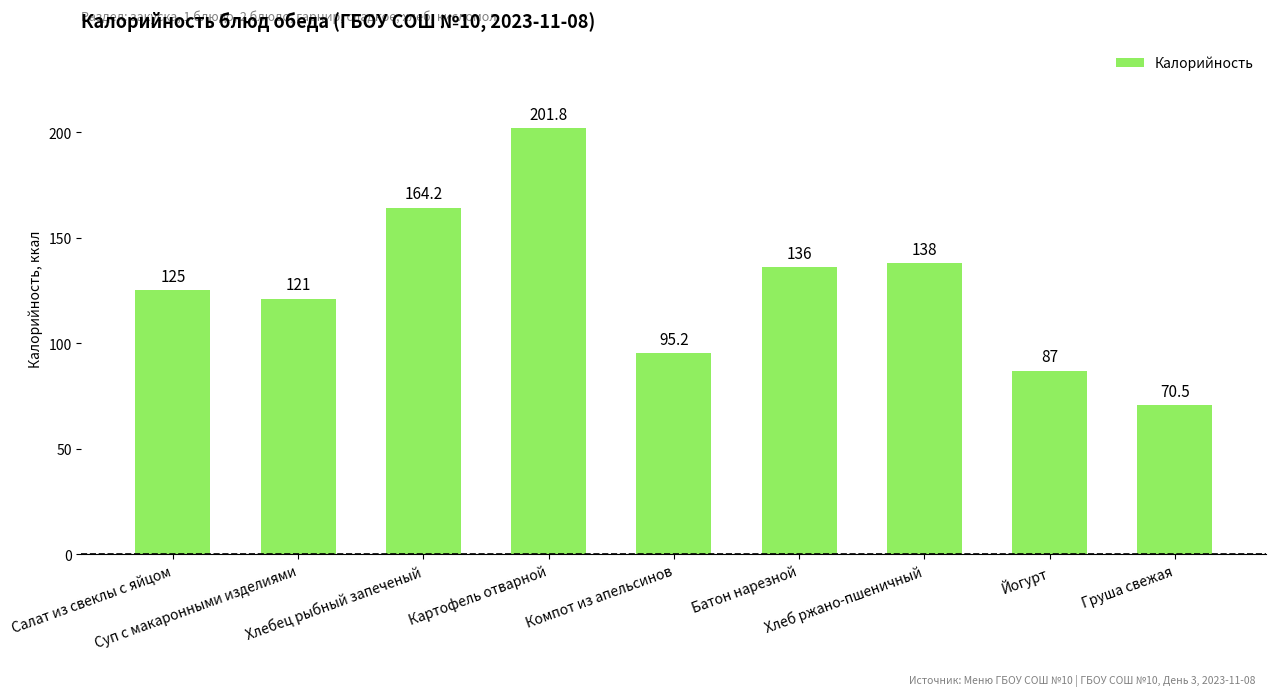

How many values are below 125?

4